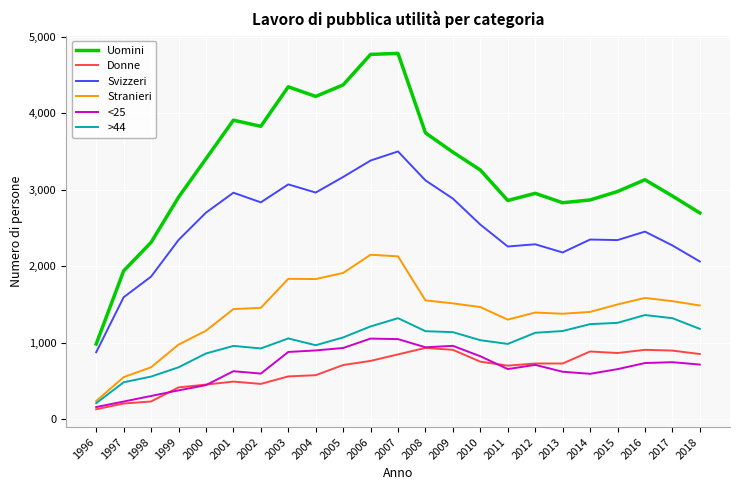

What is the minimum value for Donne?

128